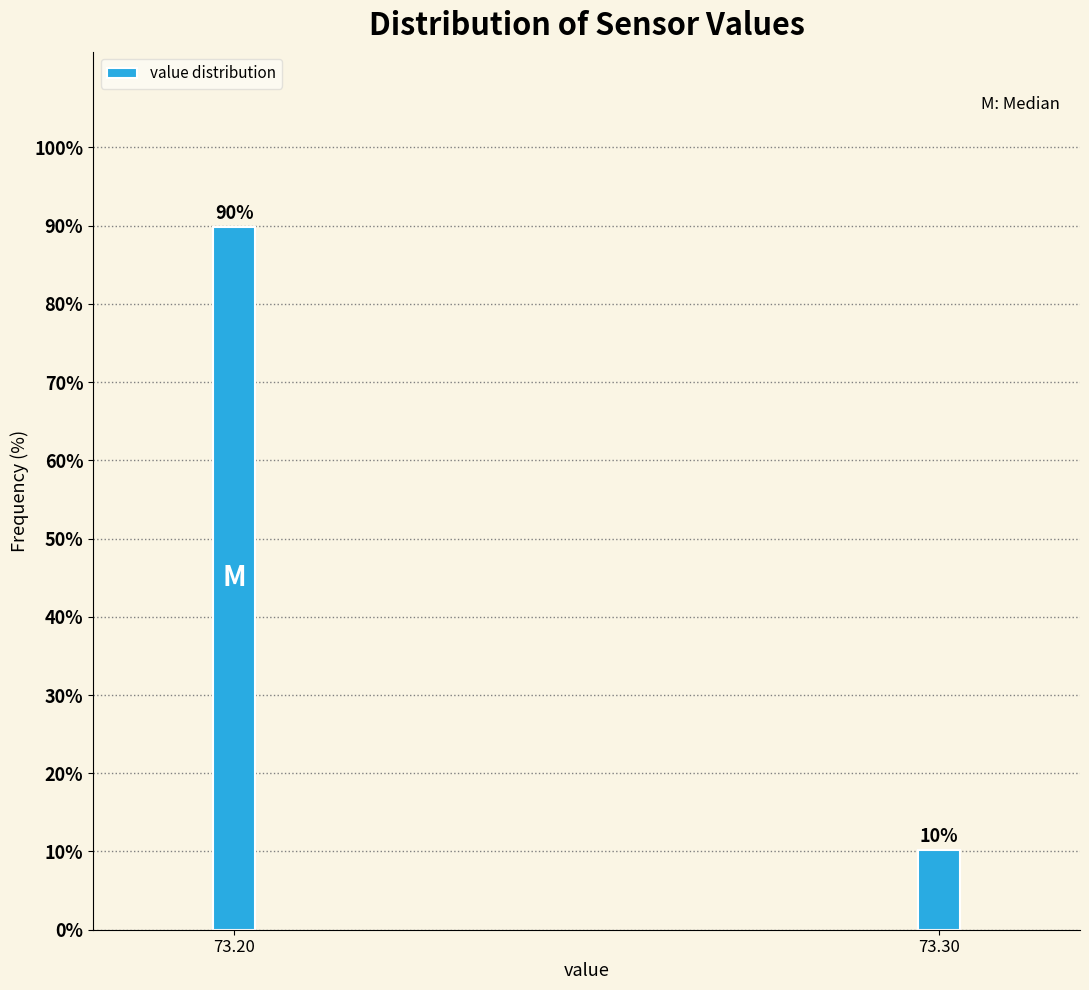

Rank the categories by value from lowest to highest.

73.30, 73.20